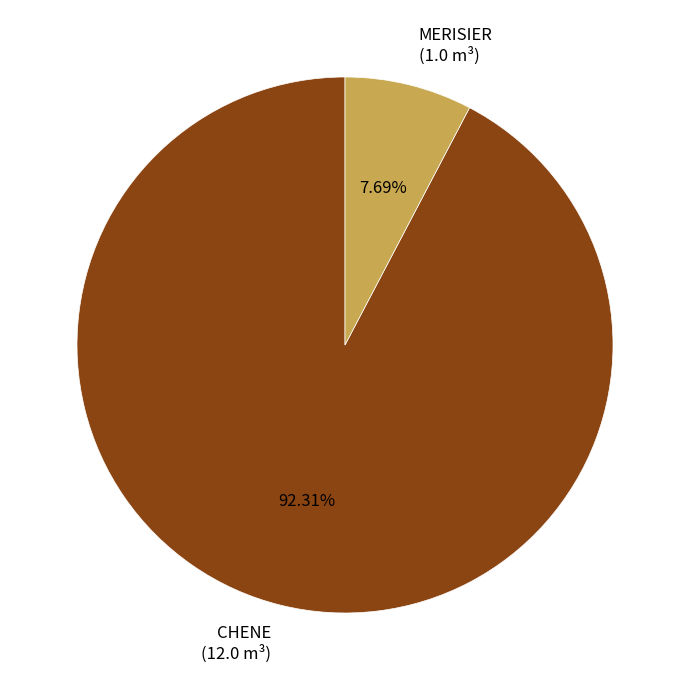

To the nearest percent, what is the difference between the CHENE and MERISIER slice percentages?

85%